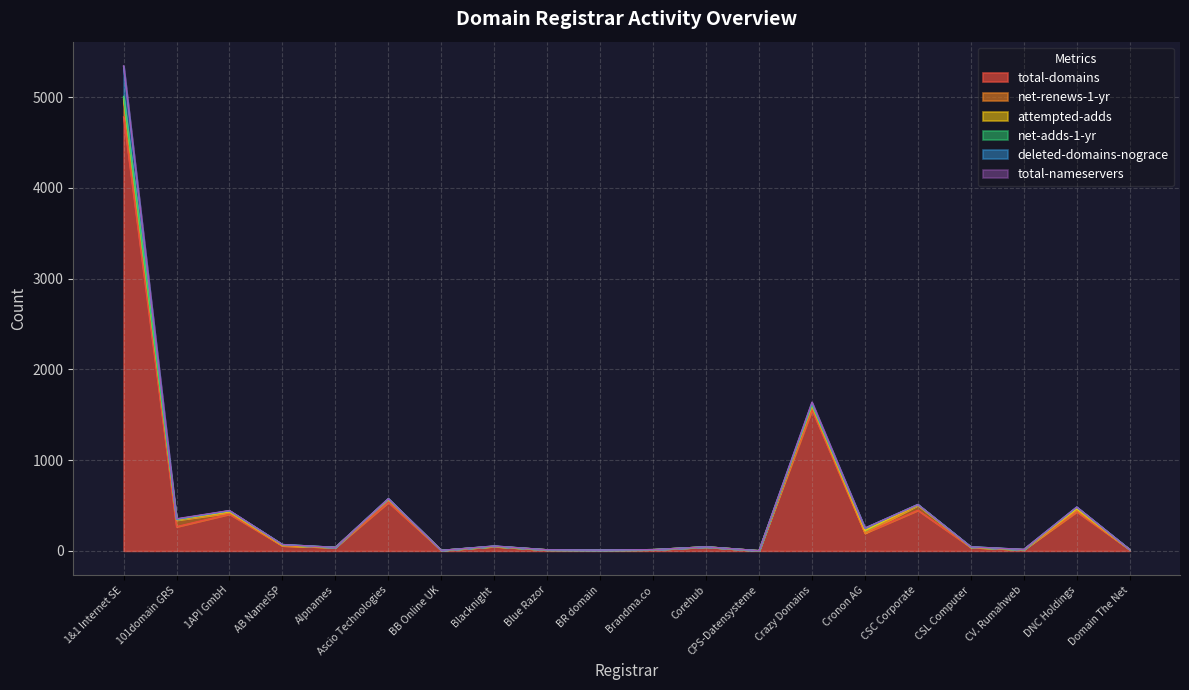

The value of total-nameservers at Alpnames is 3. True or false?

False